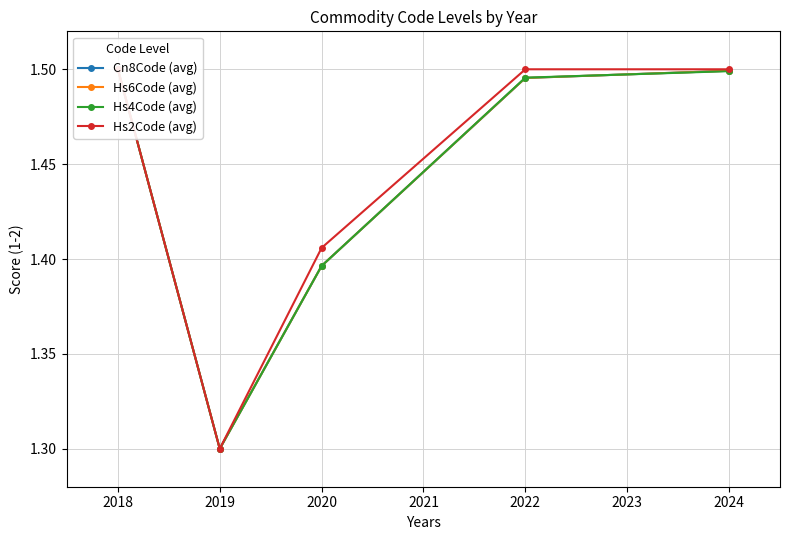

What is the difference between the Hs6Code (avg) values at 2022 and 2019?

0.2